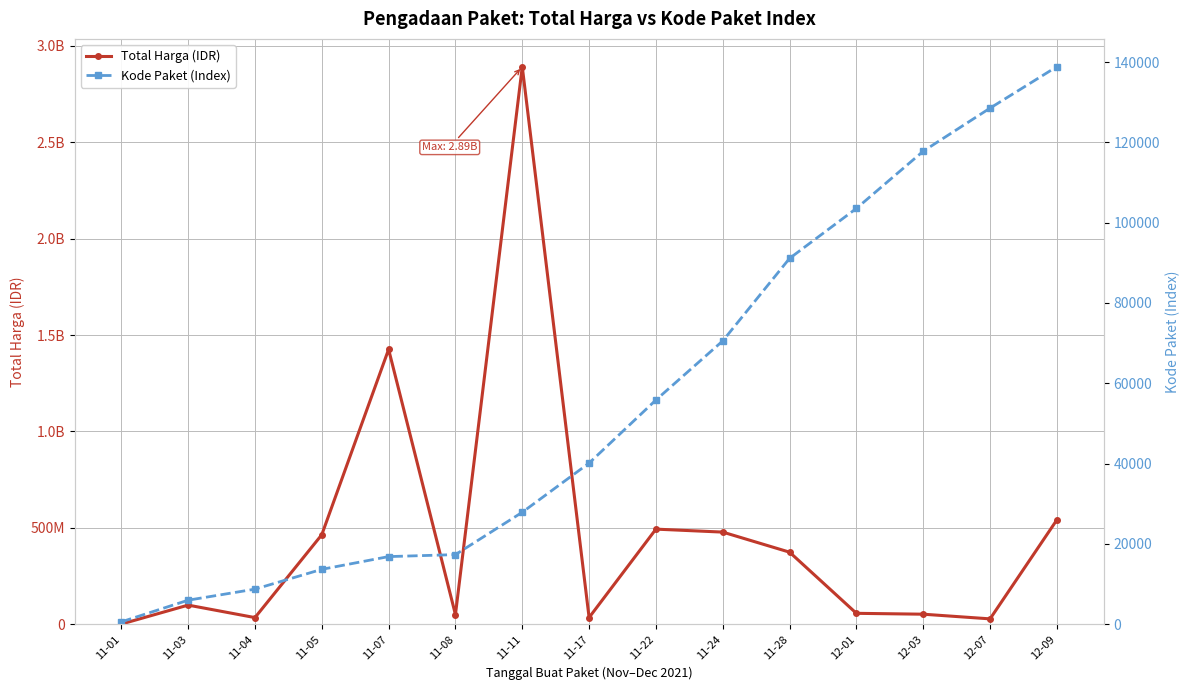

What is the difference between the maximum and second lowest values in the Total Harga (IDR) series?

2864710000